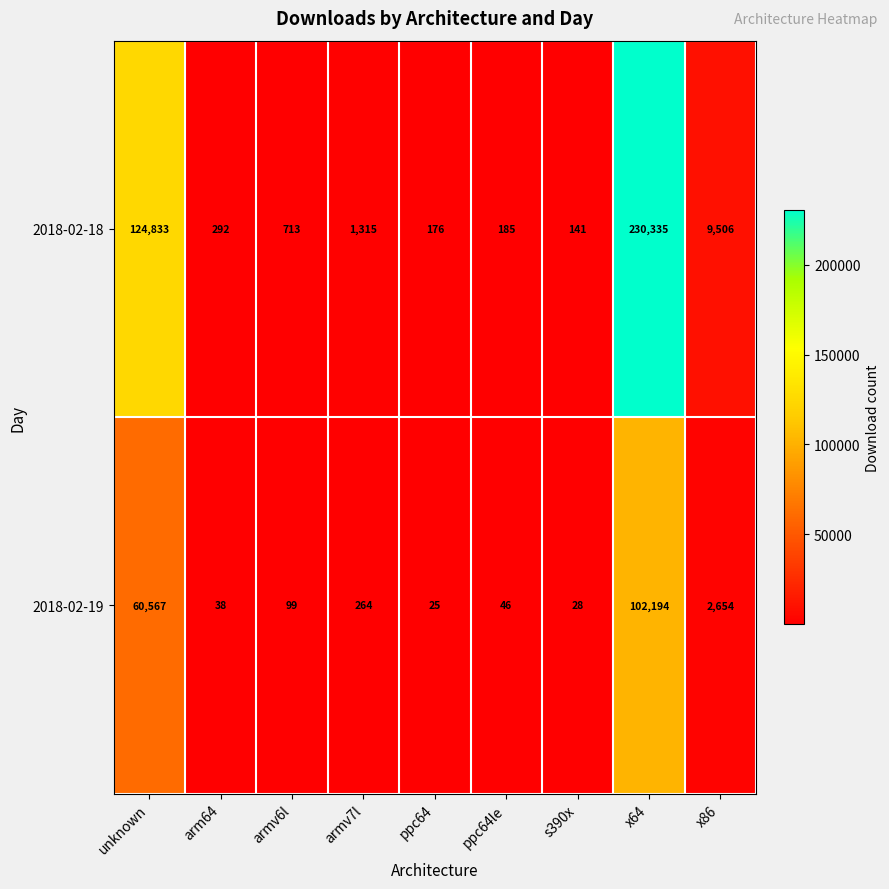

The 2018-02-18 series shows 141 at s390x. True or false?

True